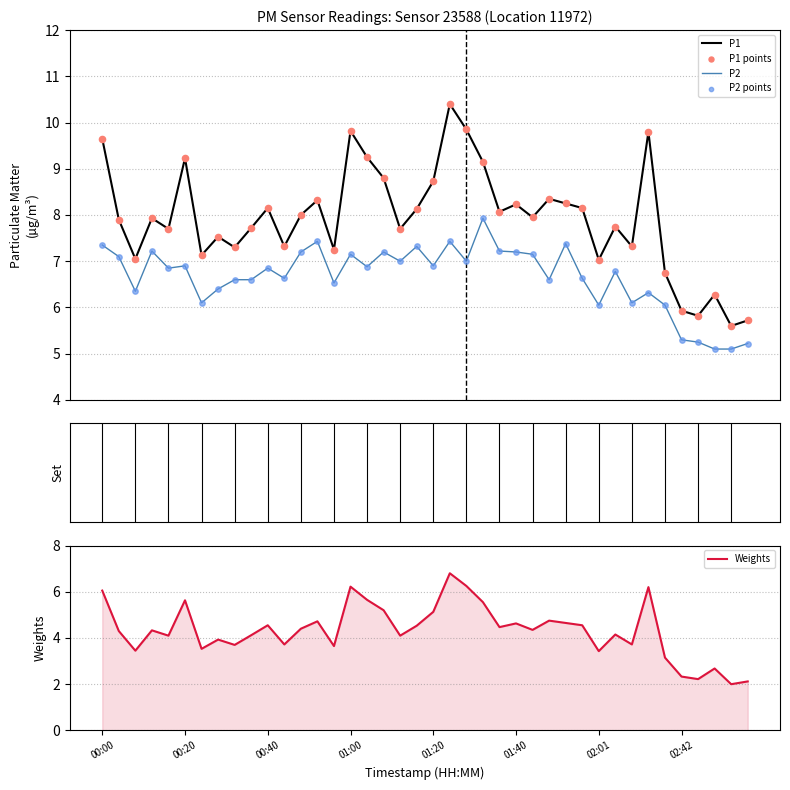

At how many categories does at least one series exceed 2?

40